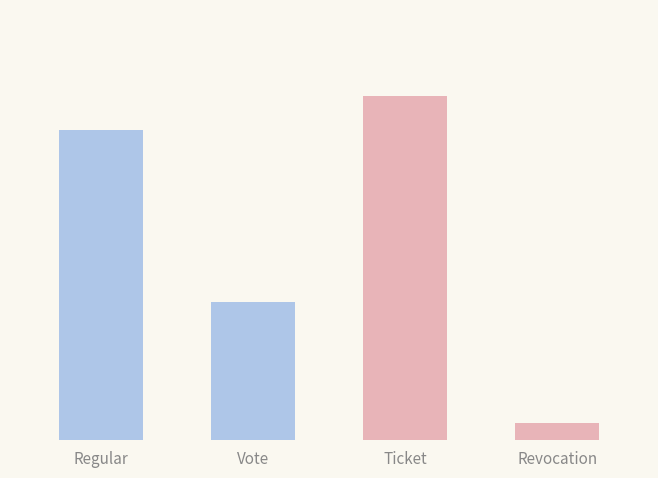

How many values are between 8 and 20?

3